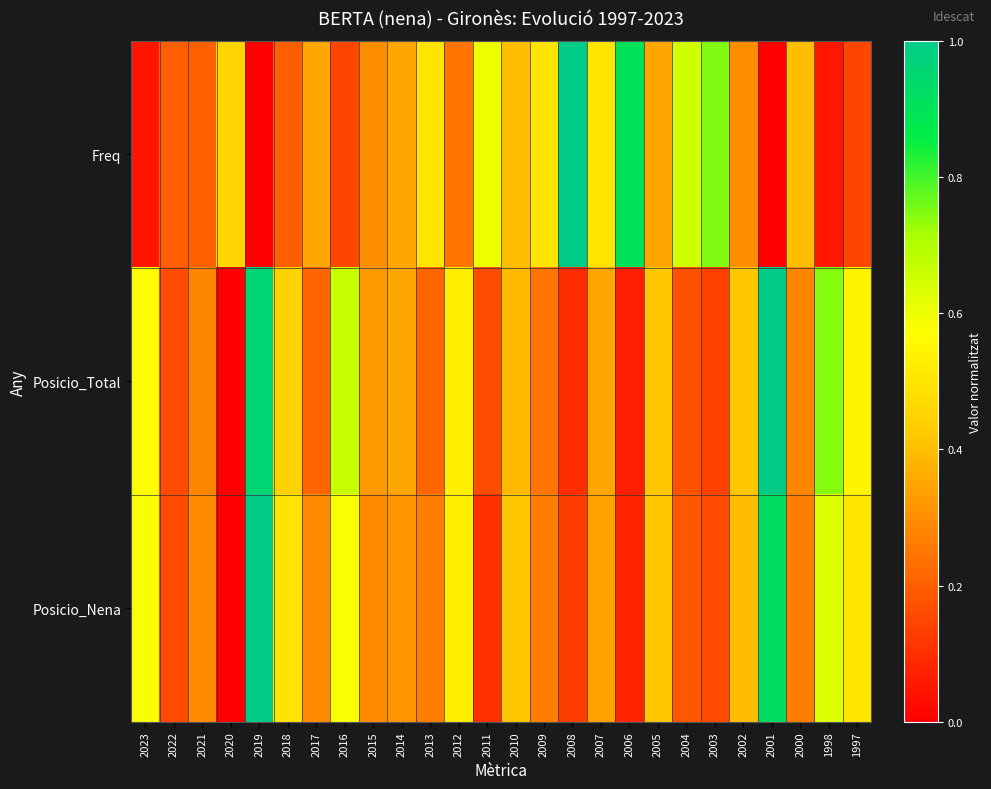

Count the number of data series in this chart.

3